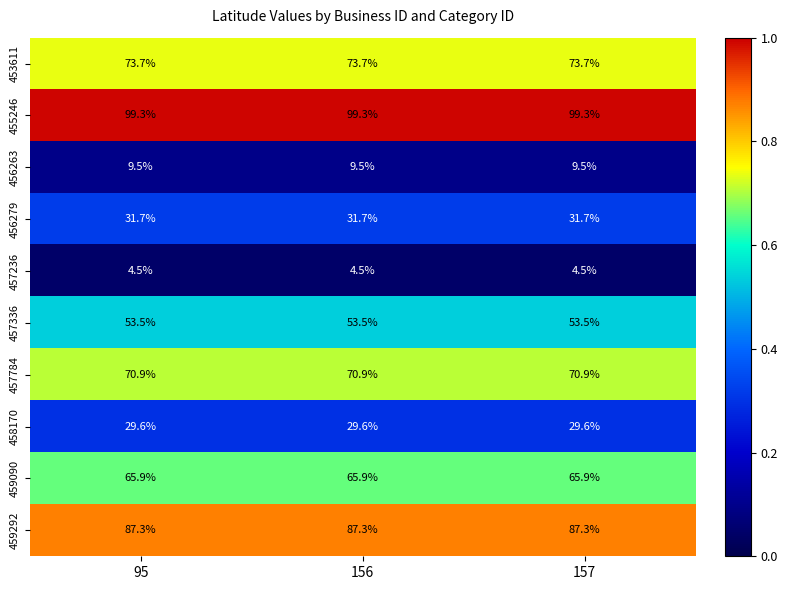

Rank the series at 95 from highest to lowest value.

455246, 459292, 453611, 457784, 459090, 457336, 456279, 458170, 456263, 457236